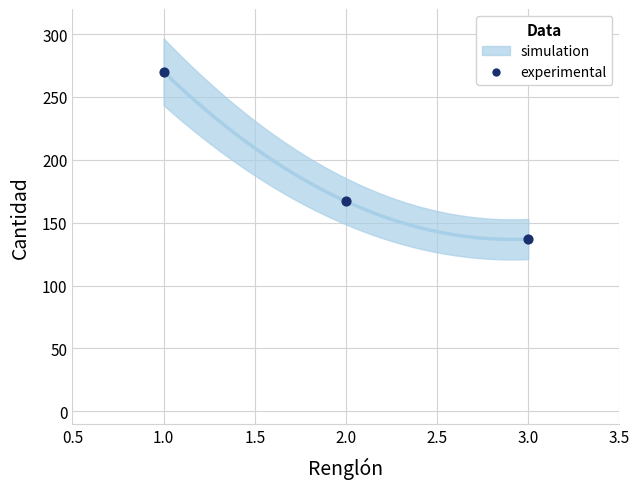

What is the range of Y values (max minus min)?

133